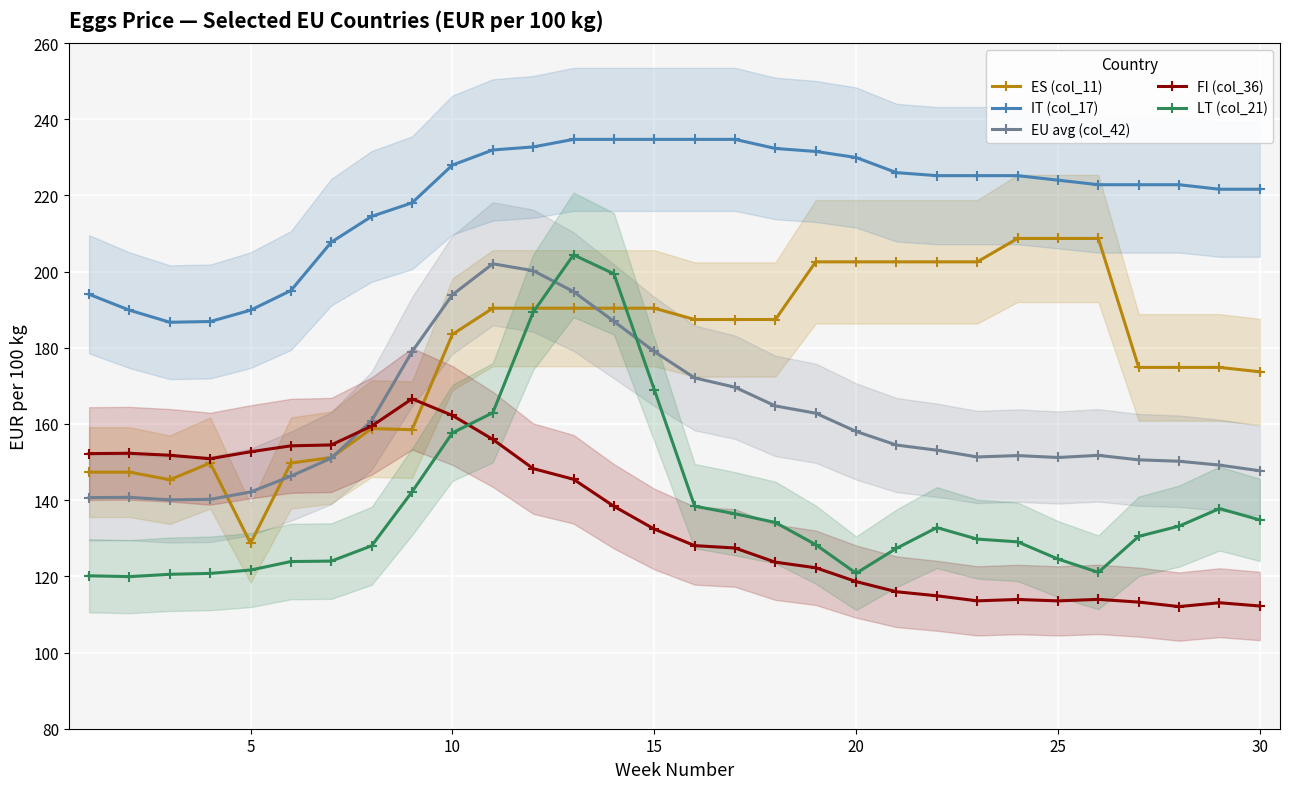

Which series ends up on top after the final intersection of EU avg (col_42) and LT (col_21)?

EU avg (col_42)